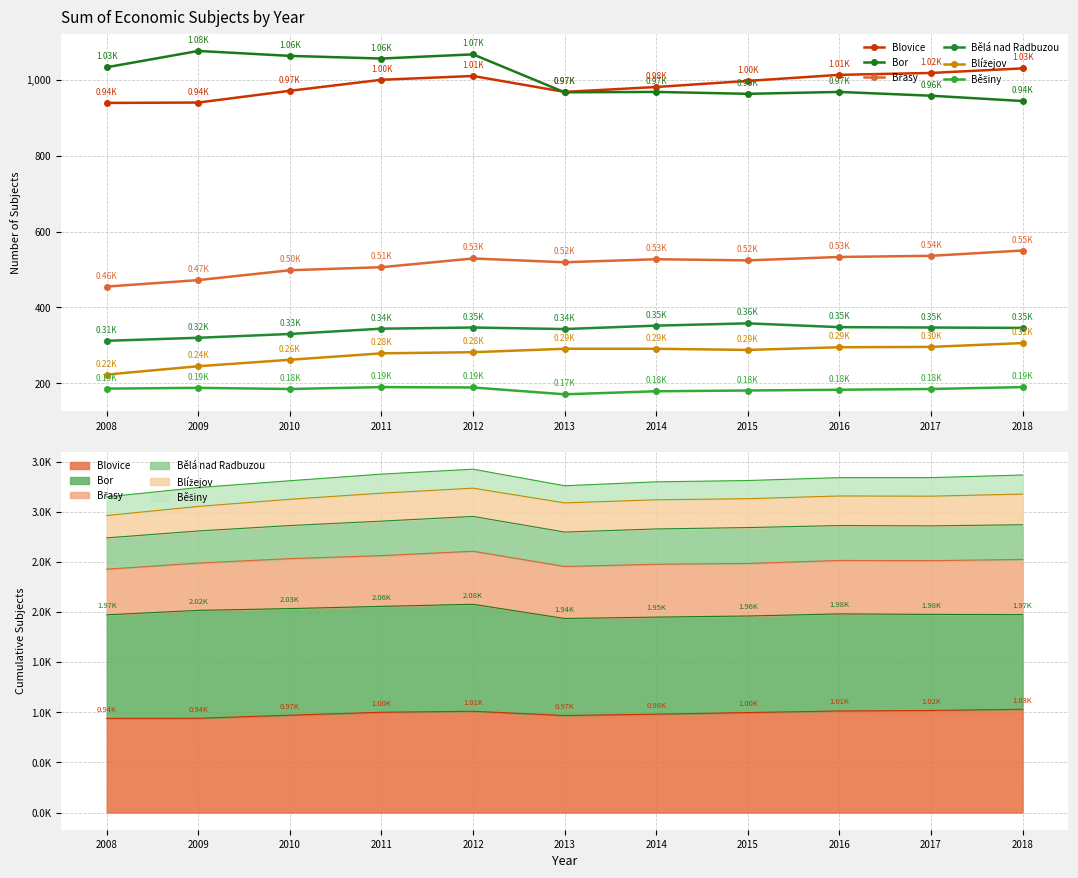

What is the average value of the Břasy series?

514